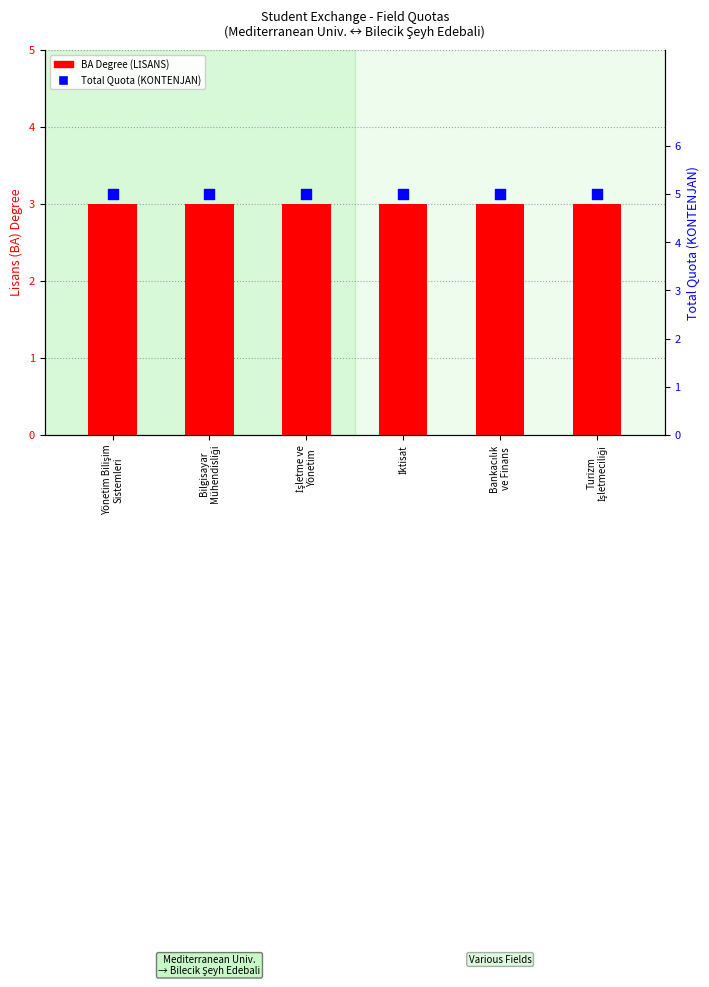

Which series contains the highest Y value?

Total Quota (KONTENJAN)